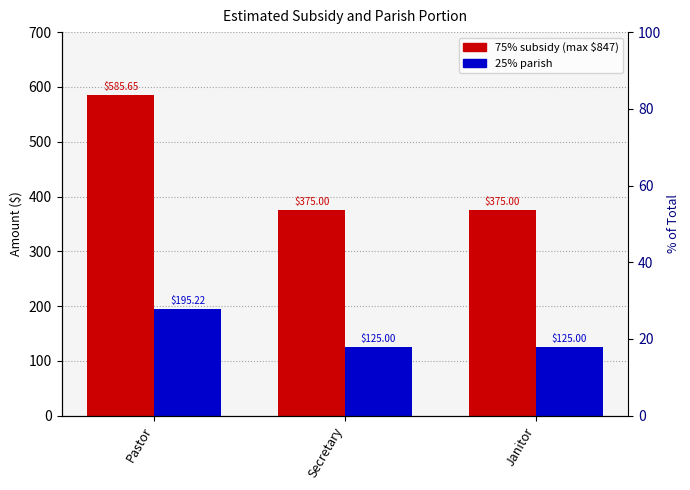

The value of 25% parish at Secretary is 125.0. True or false?

True